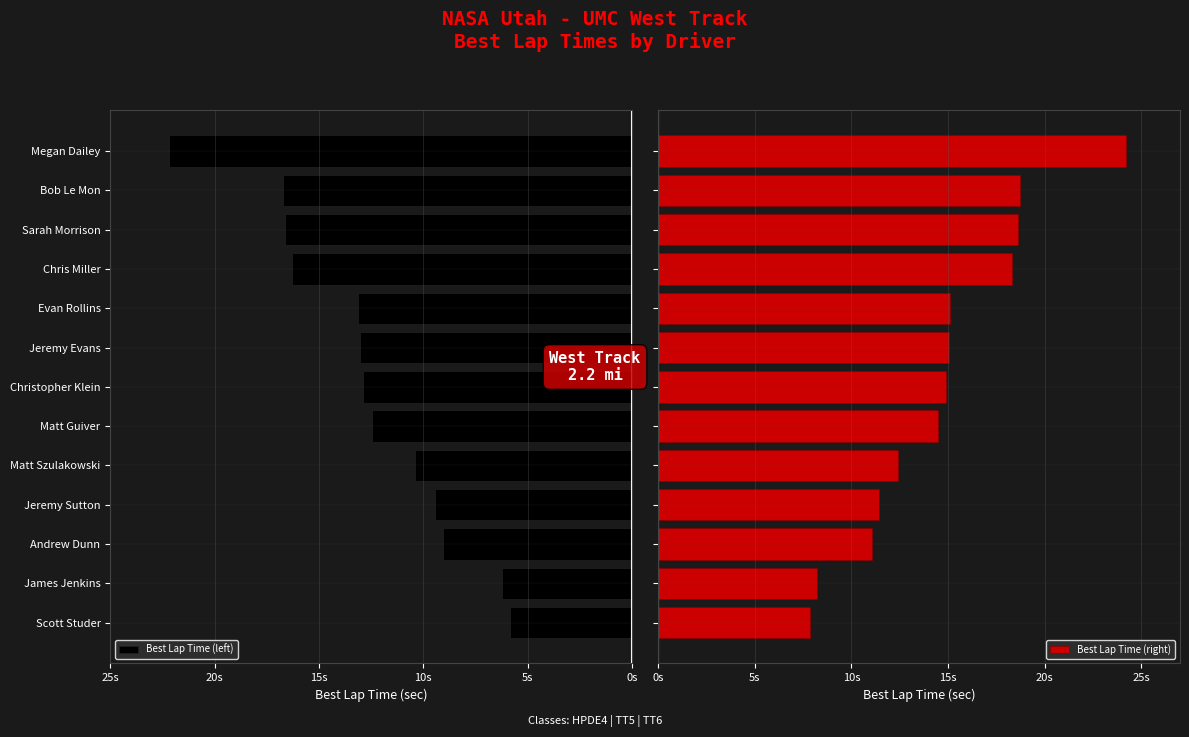

Rank the series by their average value, from highest to lowest.

Best Lap Time (right), Best Lap Time (left)